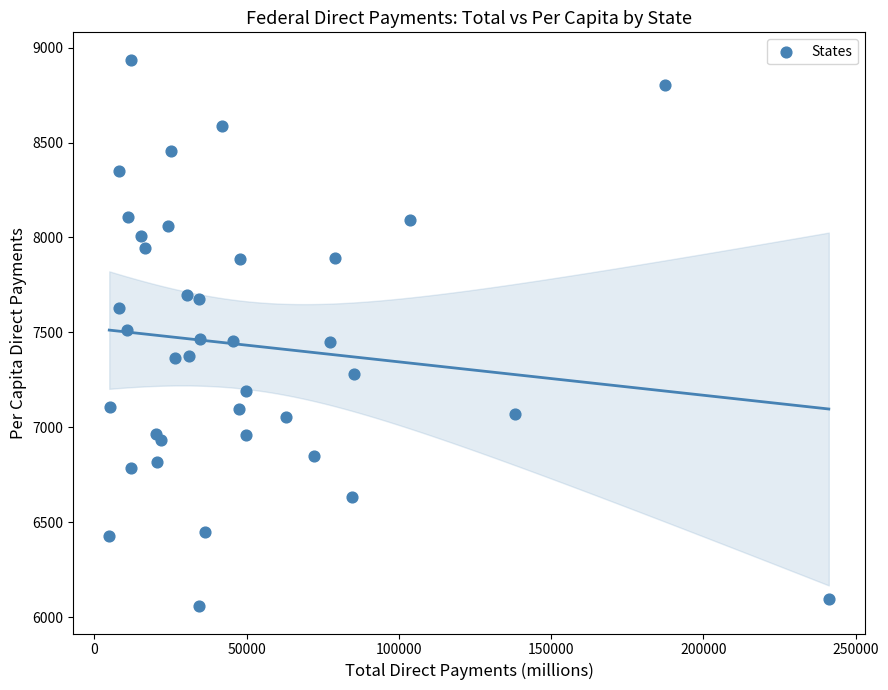

What is the range of Y values (max minus min)?

2879.2